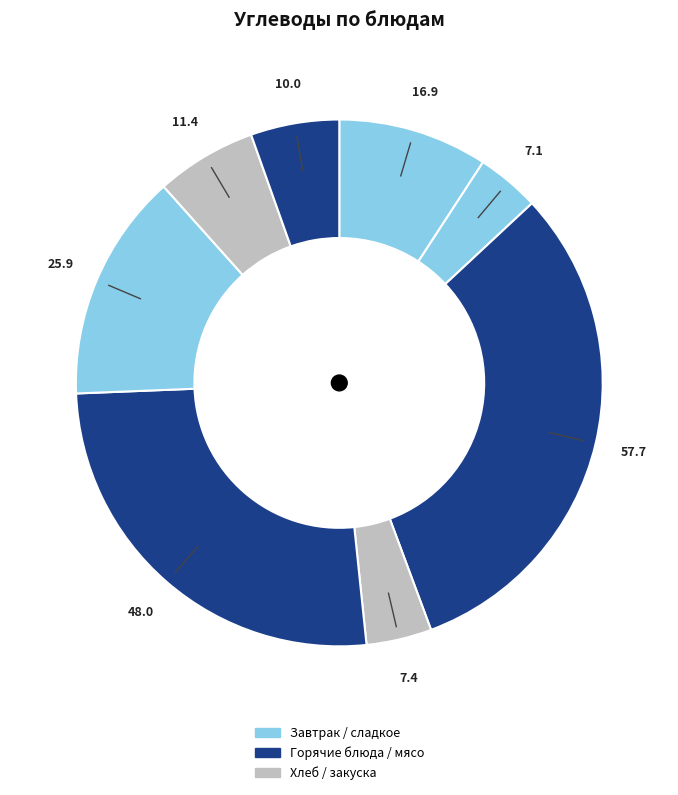

Count the number of slices in the pie.

8